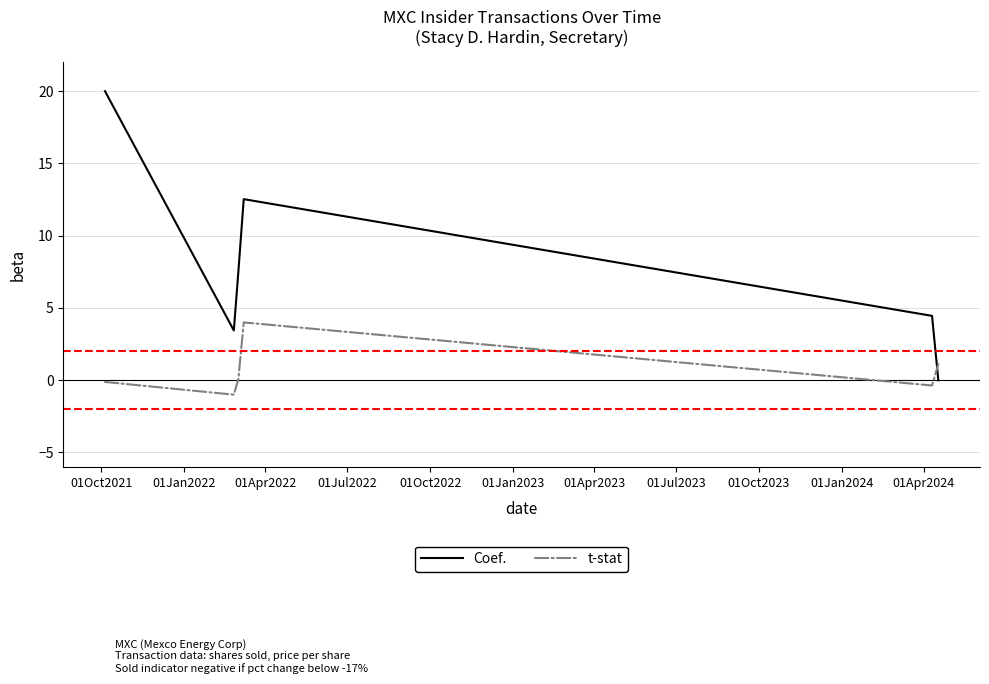

What is the maximum value for t-stat?

4.0